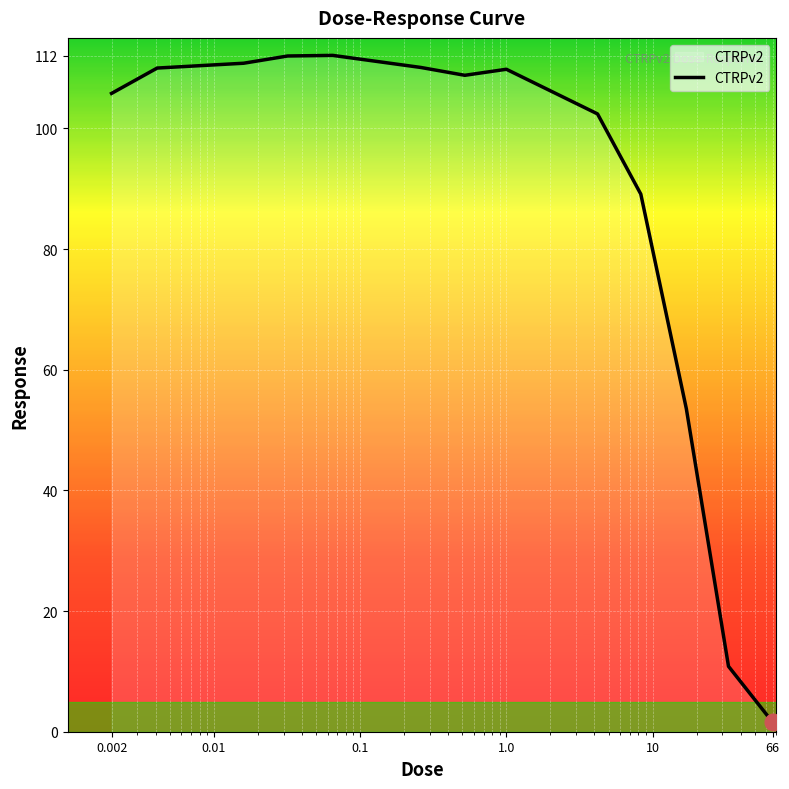

What is the difference between the maximum and minimum values?

110.5